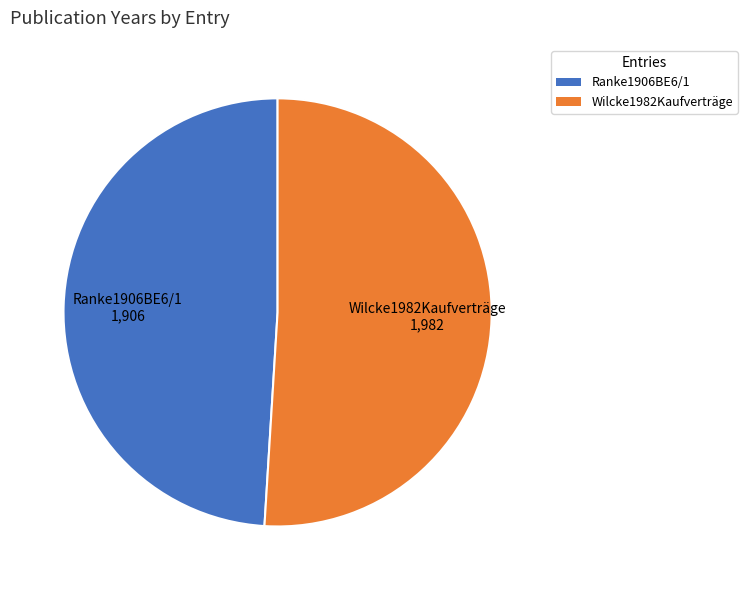

Rank the categories by value from highest to lowest.

Wilcke1982Kaufverträge, Ranke1906BE6/1